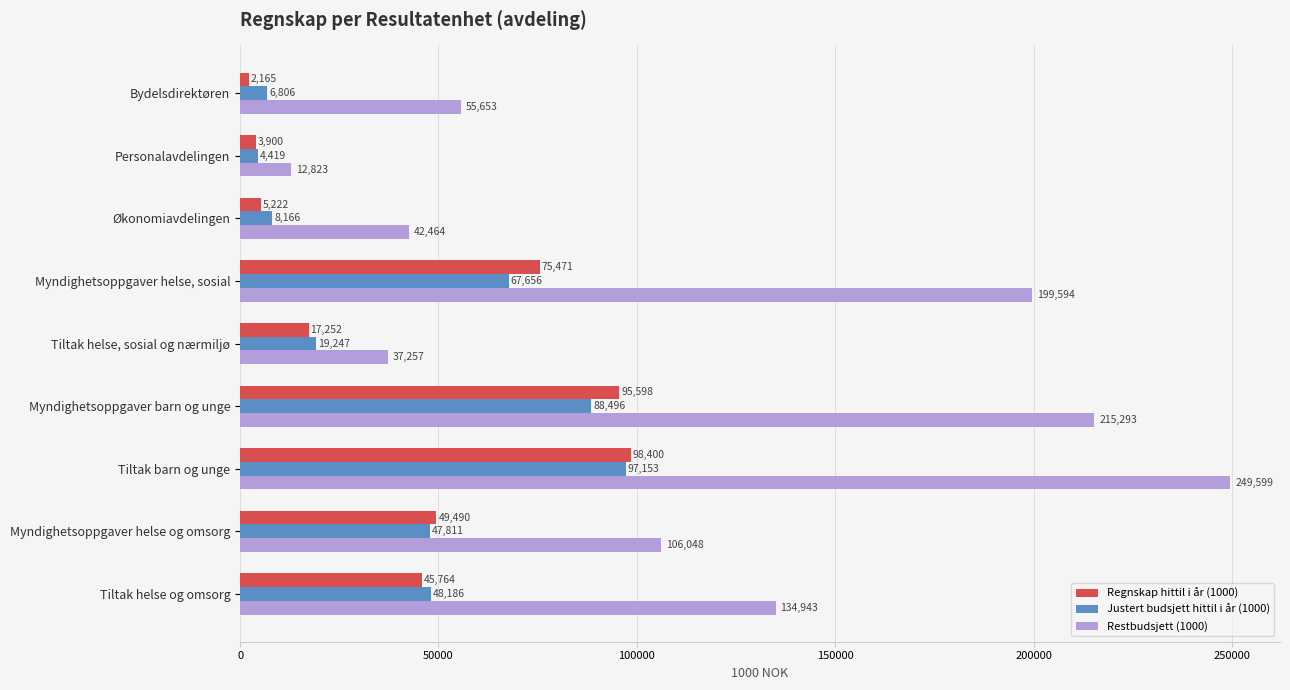

Between Personalavdelingen and Økonomiavdelingen, which series saw the biggest shift?

Restbudsjett (1000)